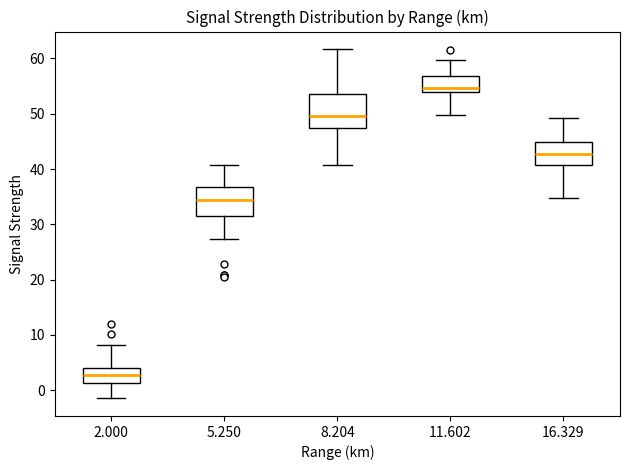

Where does the upper whisker of the box at x = 16.329 end on the y-axis? The values are not printed on the chart, so give them approximately, as read against the axis.

49